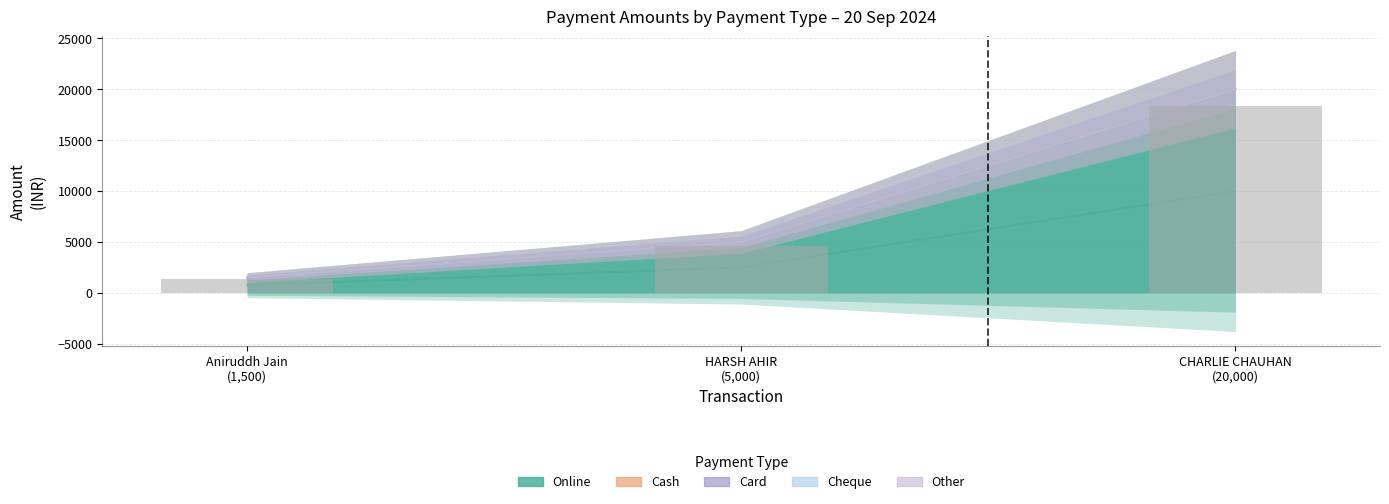

What are all the series names shown in the legend?

Online, Cash, Card, Cheque, Other